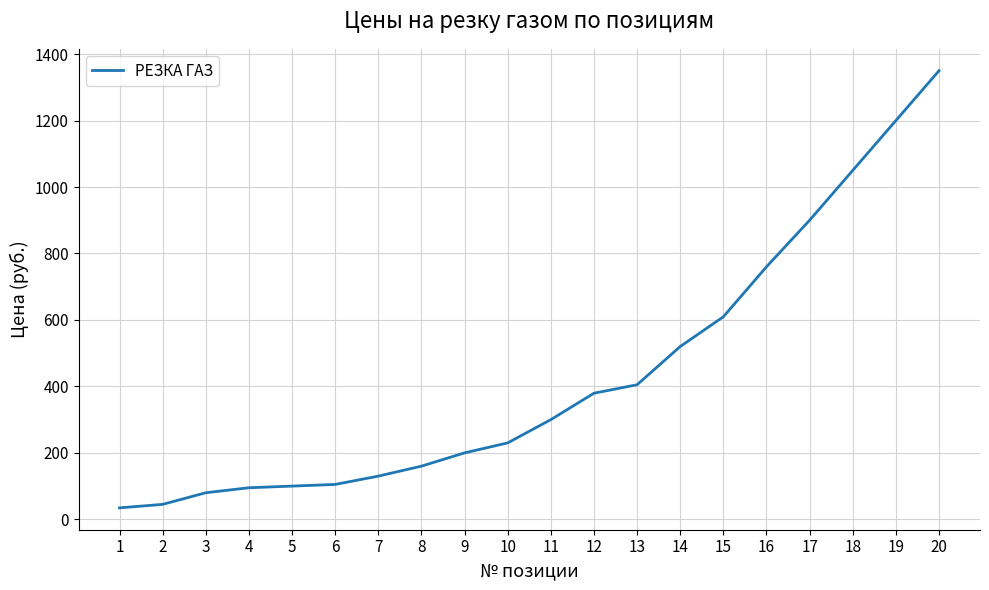

Between 10 and 3, which is larger?

10